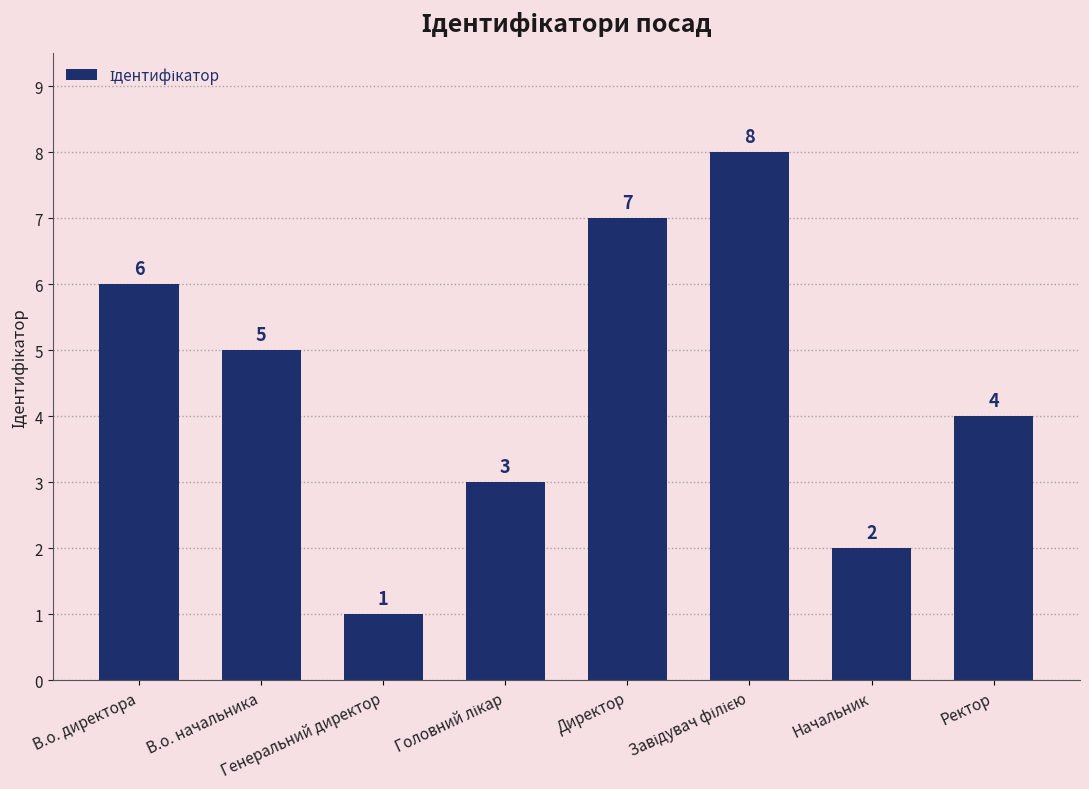

What position from the right is В.о. директора?

8